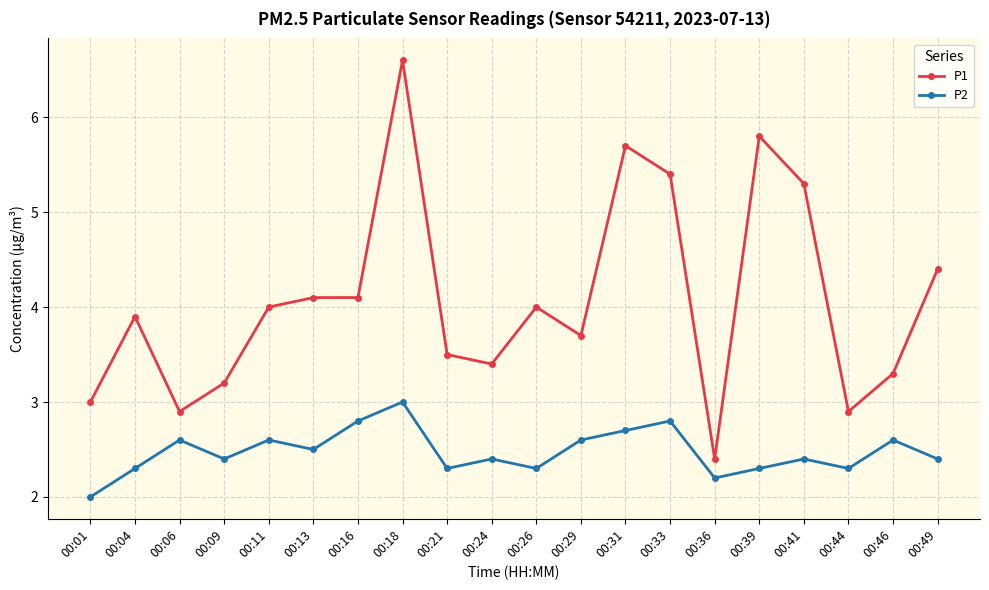

What is the highest value of the P1 series?

6.6